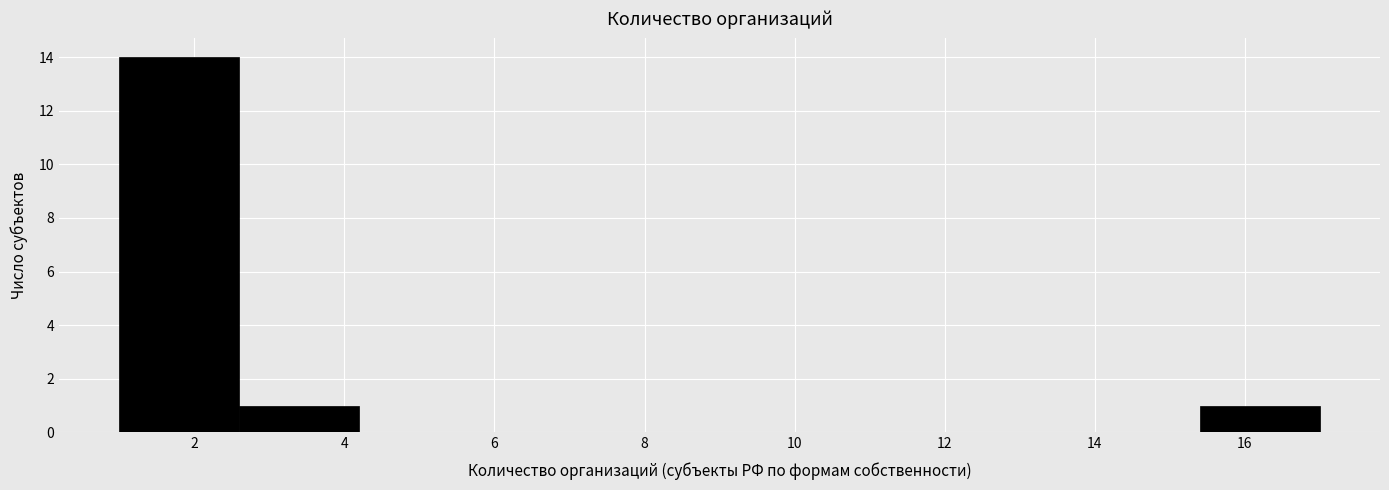

Reading left to right, list every bar in this chart as the range it spans on the x-axis followed by its height. The values are not printed on the chart, so give them approximately, as read against the axis.

1.0 to 2.6: 14
2.6 to 4.2: 1
4.2 to 5.8: 0
5.8 to 7.4: 0
7.4 to 9.0: 0
9.0 to 10.6: 0
10.6 to 12.2: 0
12.2 to 13.8: 0
13.8 to 15.4: 0
15.4 to 17.0: 1